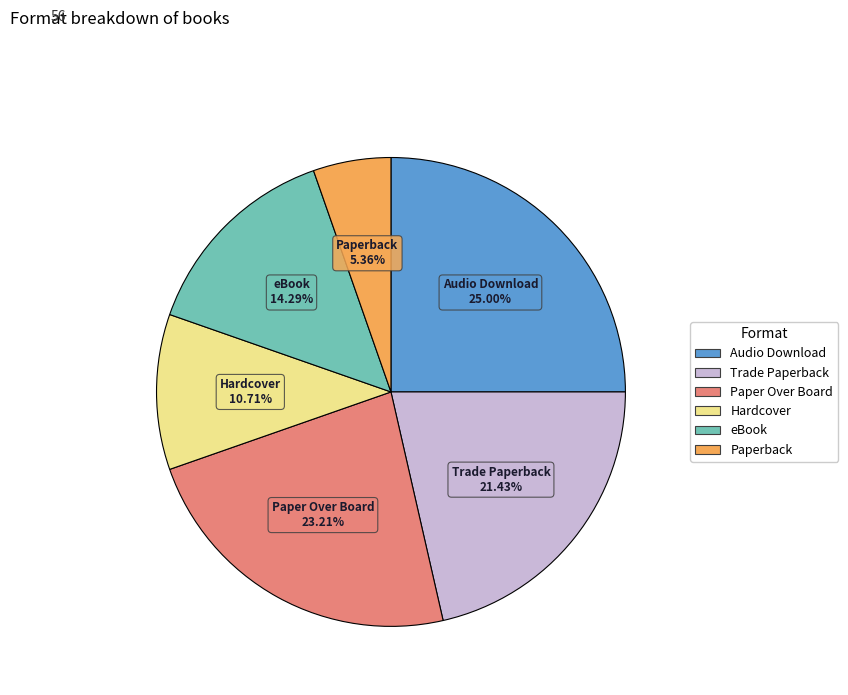

How many segments does this pie chart have?

6